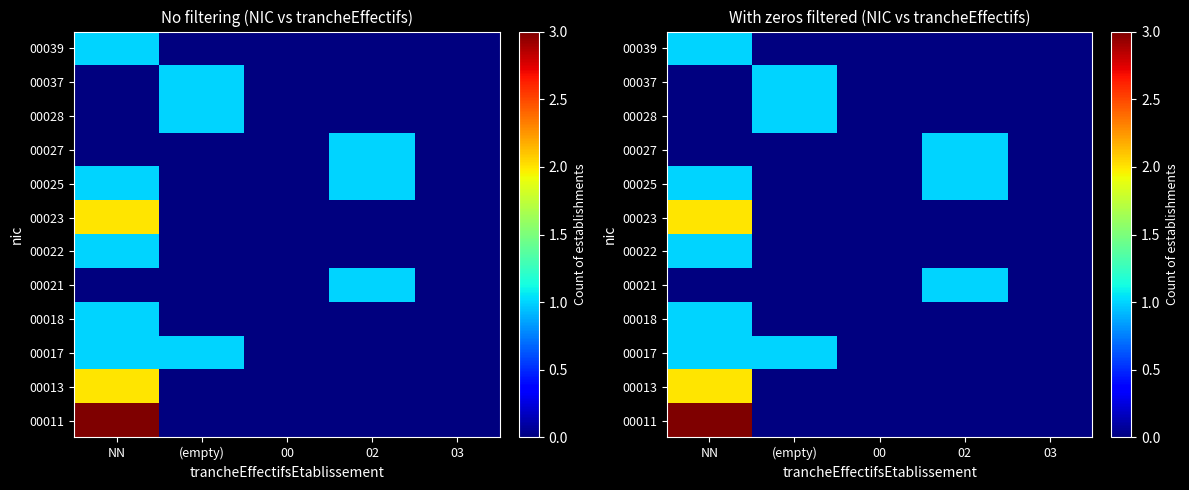

How many distinct data groups are displayed?

12